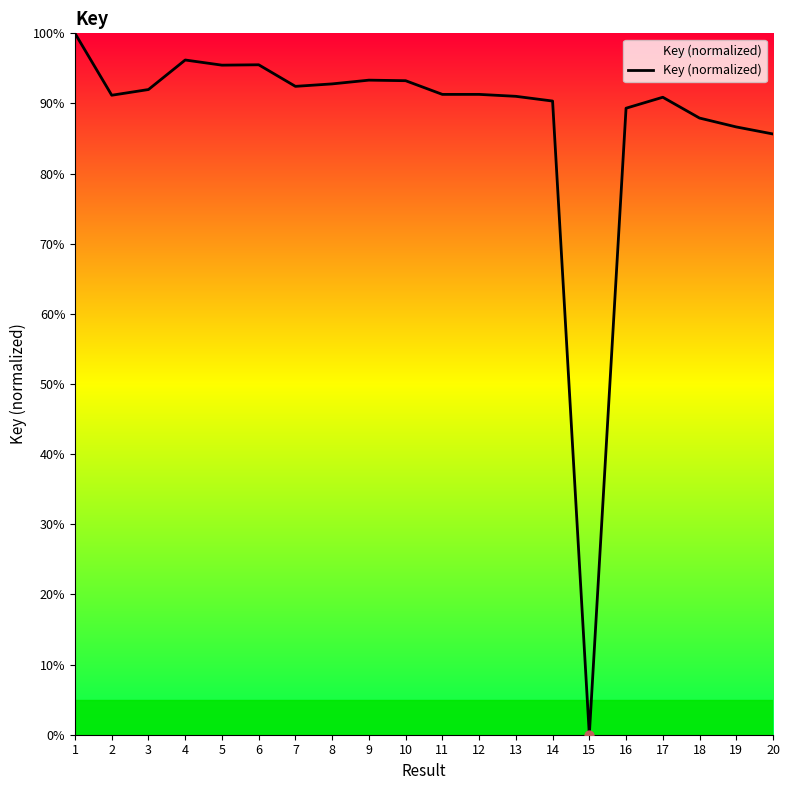

What is the change in value from 18 to 20?

-2.3